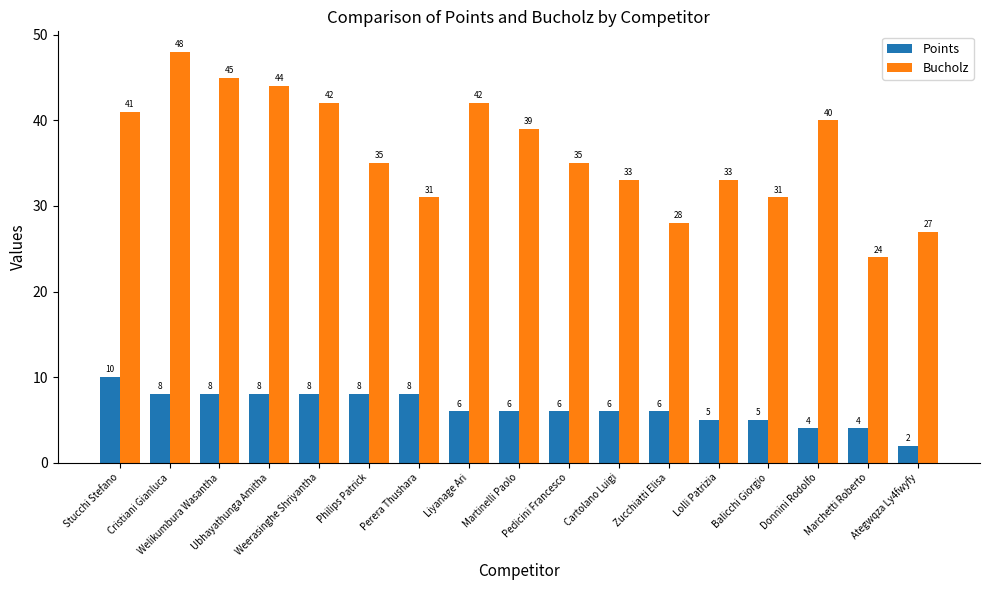

True or false: Points has a value of 5 at Balicchi Giorgio.

True